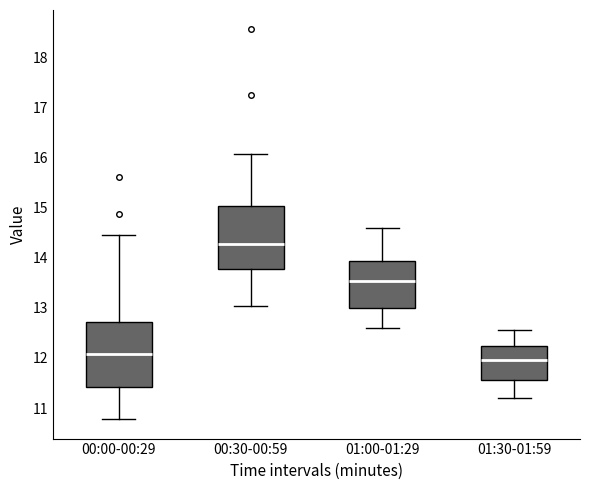

Reading left to right, read every box against the y-axis: the position of its median line, the range the box covers, and the ends of its whiskers. The values are not printed on the chart, so give them approximately, as read against the axis.

00:00-00:29: median 12.1, box 11.4 to 12.7, whiskers 10.8 to 14.5
00:30-00:59: median 14.3, box 13.8 to 15.0, whiskers 13.0 to 16.1
01:00-01:29: median 13.5, box 13.0 to 13.9, whiskers 12.6 to 14.6
01:30-01:59: median 12.0, box 11.6 to 12.2, whiskers 11.2 to 12.6